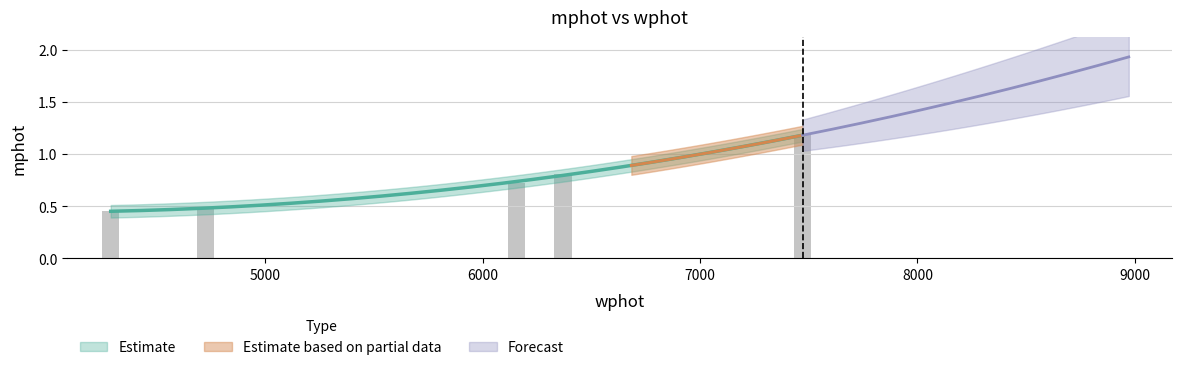

What is the average value?

0.7